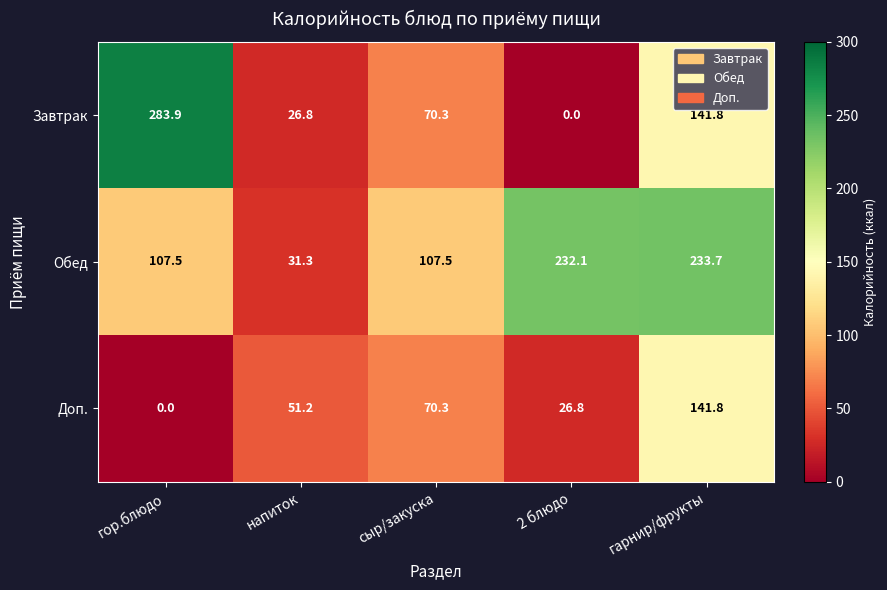

The Обед series shows 88.1 at гарнир/фрукты. True or false?

False